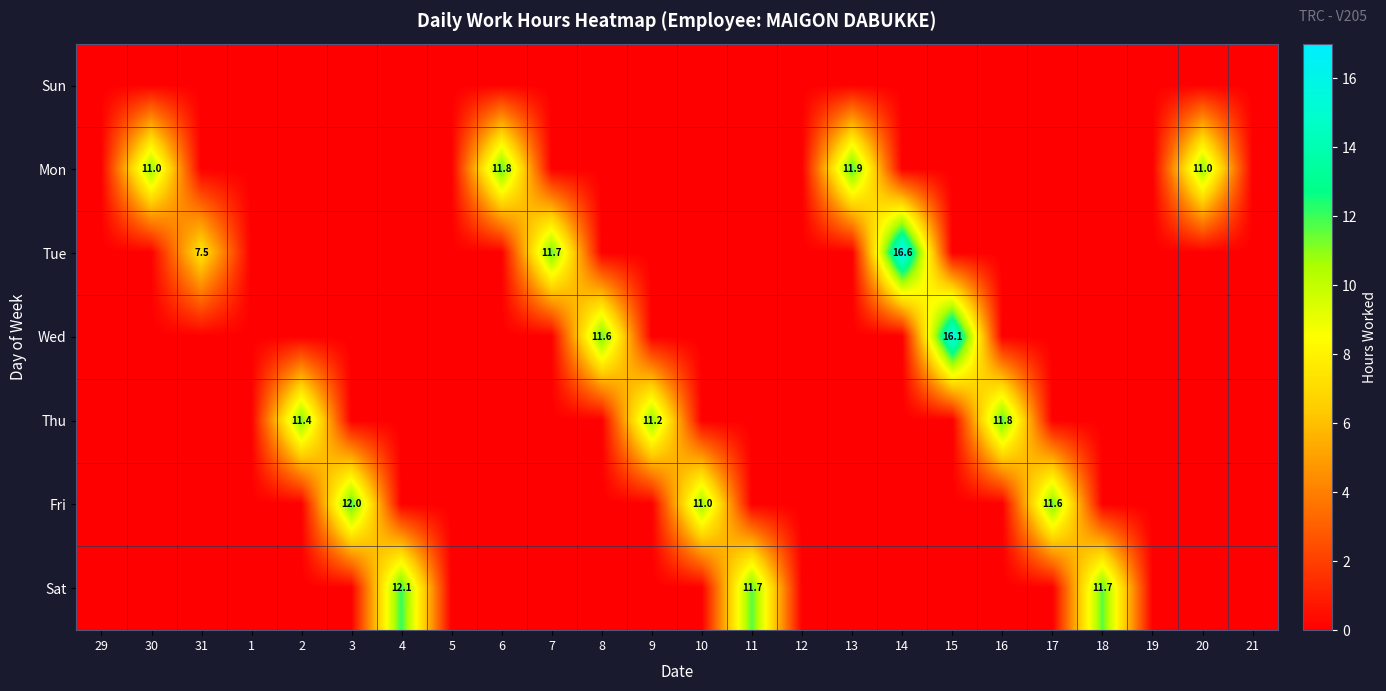

Is the value of Mon at 13 greater than the value of Fri at 17?

Yes